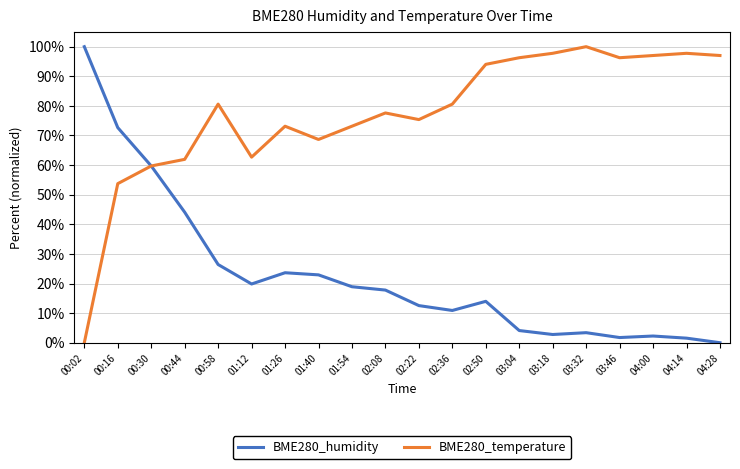

At which category is the sum across all series the highest?

00:16